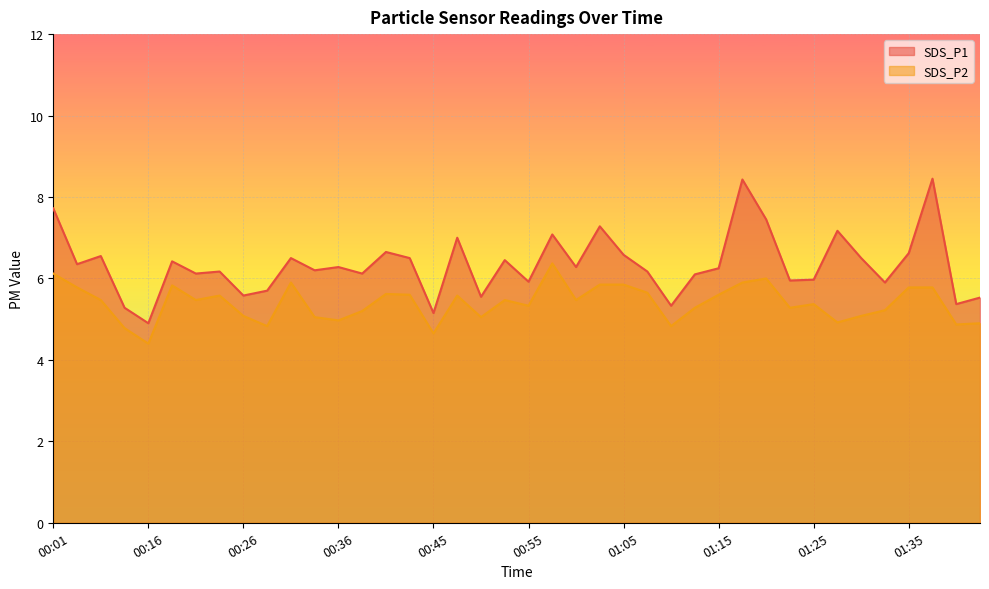

At 00:55, list the series in order from smallest to largest.

SDS_P2, SDS_P1